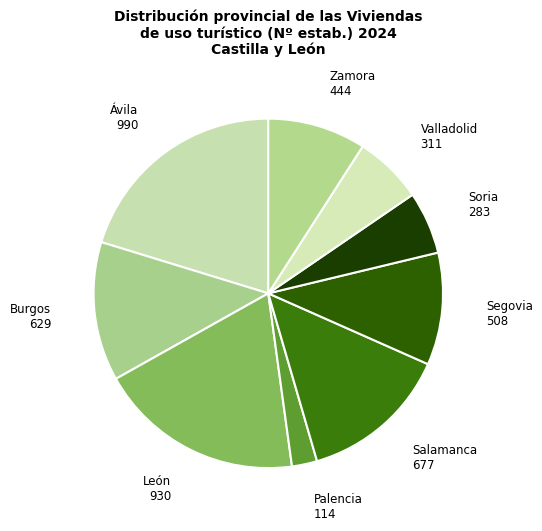

Is Valladolid the majority of the pie?

No